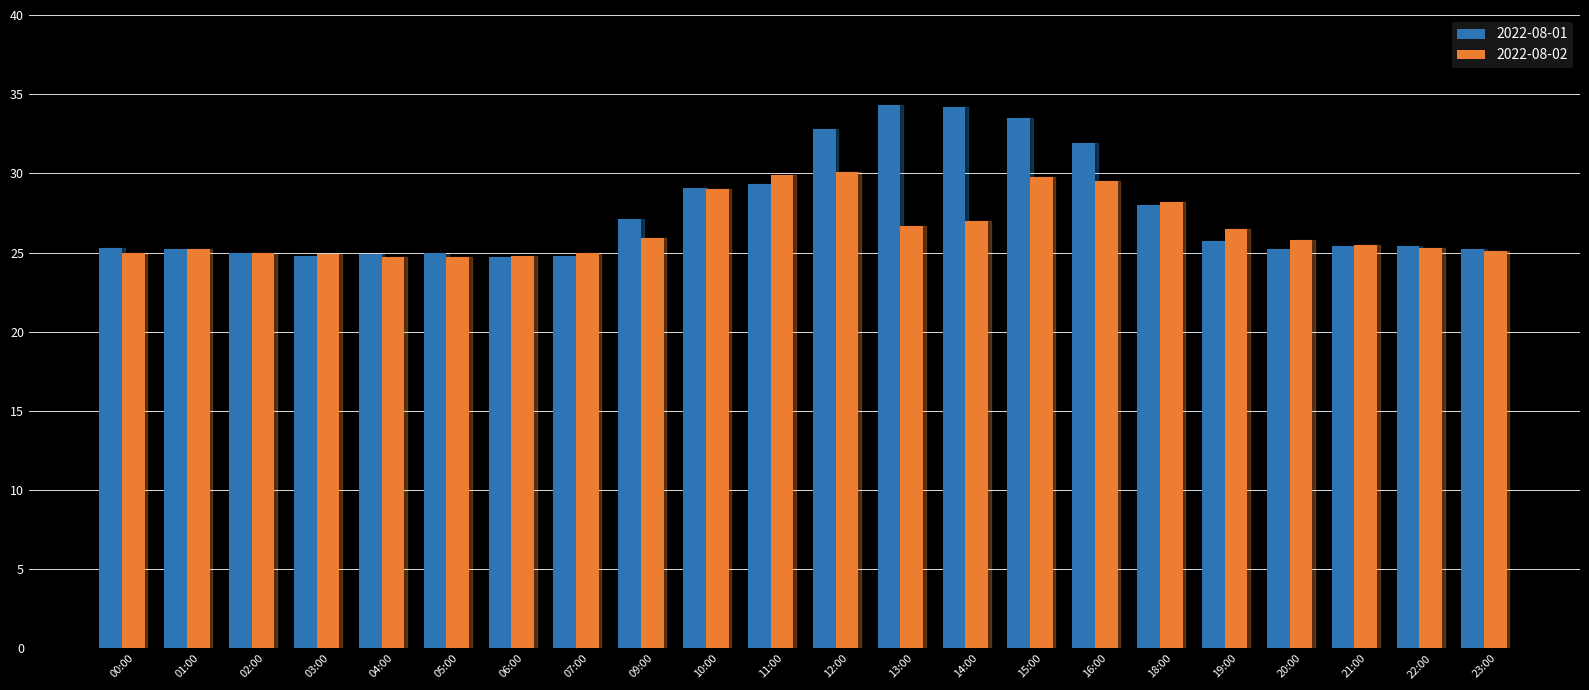

What is the sum of all 2022-08-01 values?

606.8